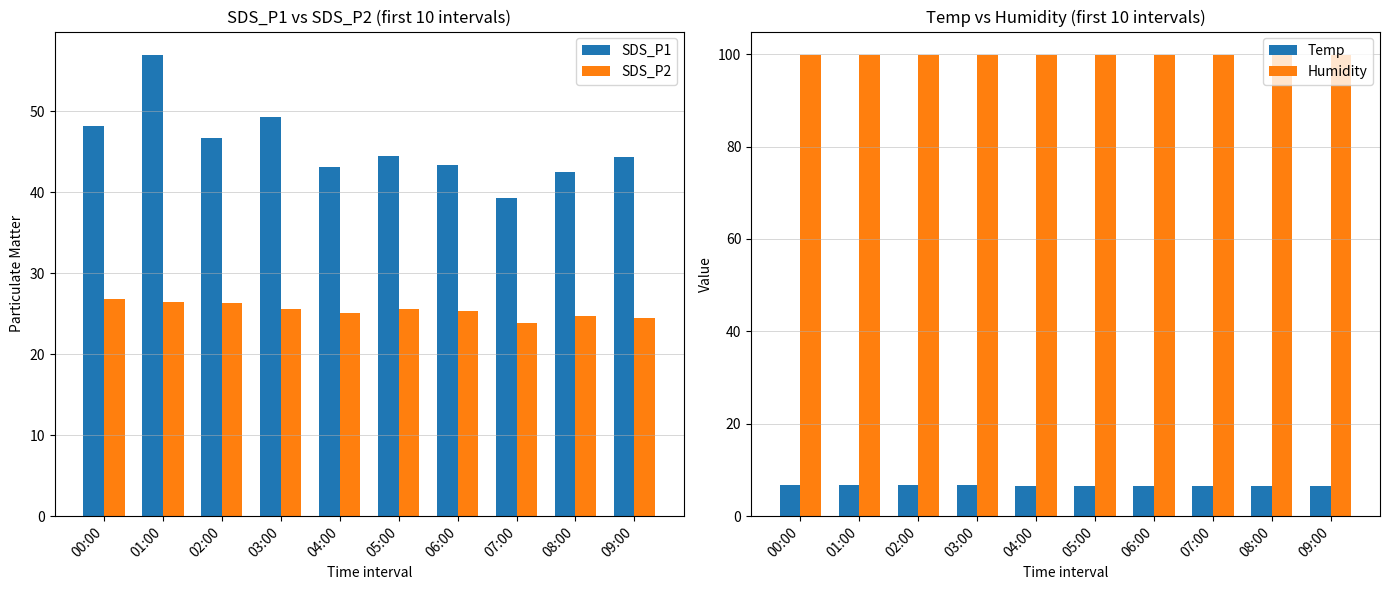

Reading left to right, list all the values displayed in this chart.

SDS_P1: 00:00=48.2	01:00=57.0	02:00=46.7	03:00=49.3	04:00=43.1	05:00=44.4	06:00=43.4	07:00=39.3	08:00=42.5	09:00=44.4
SDS_P2: 00:00=26.8	01:00=26.4	02:00=26.4	03:00=25.6	04:00=25.1	05:00=25.6	06:00=25.4	07:00=23.9	08:00=24.8	09:00=24.5
Temp: 00:00=6.8	01:00=6.7	02:00=6.7	03:00=6.7	04:00=6.6	05:00=6.6	06:00=6.6	07:00=6.6	08:00=6.6	09:00=6.6
Humidity: 00:00=99.9	01:00=99.9	02:00=99.9	03:00=99.9	04:00=99.9	05:00=99.9	06:00=99.9	07:00=99.9	08:00=99.9	09:00=99.9